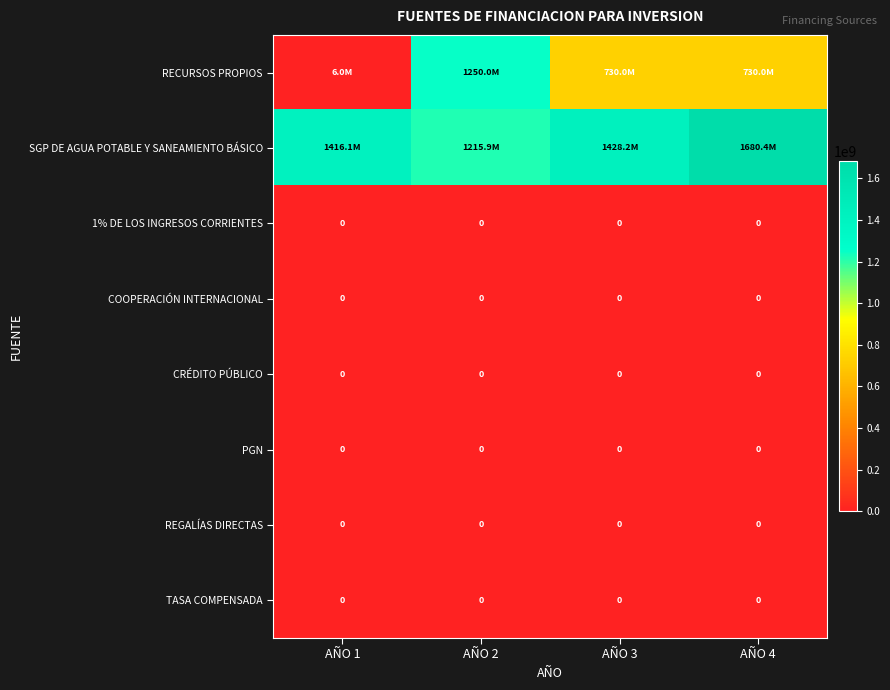

Between AÑO 4 and AÑO 3, which is larger?

AÑO 4